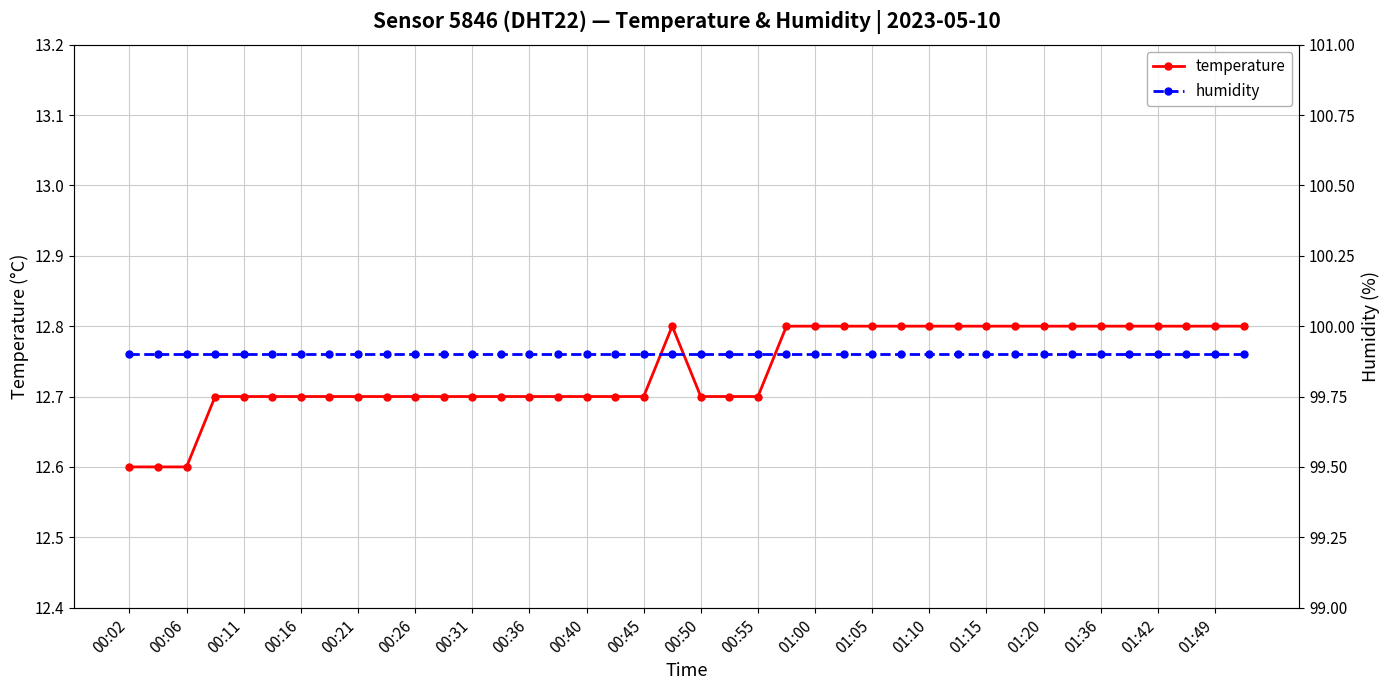

What is the highest value of the temperature series?

12.8